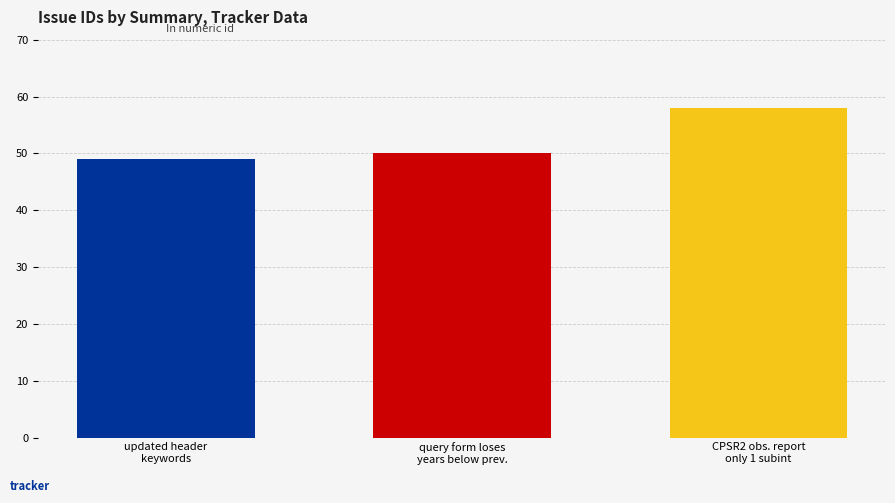

Reading left to right, list all the values displayed in this chart.

updated header
keywords=49	query form loses
years below prev.=50	CPSR2 obs. report
only 1 subint=58